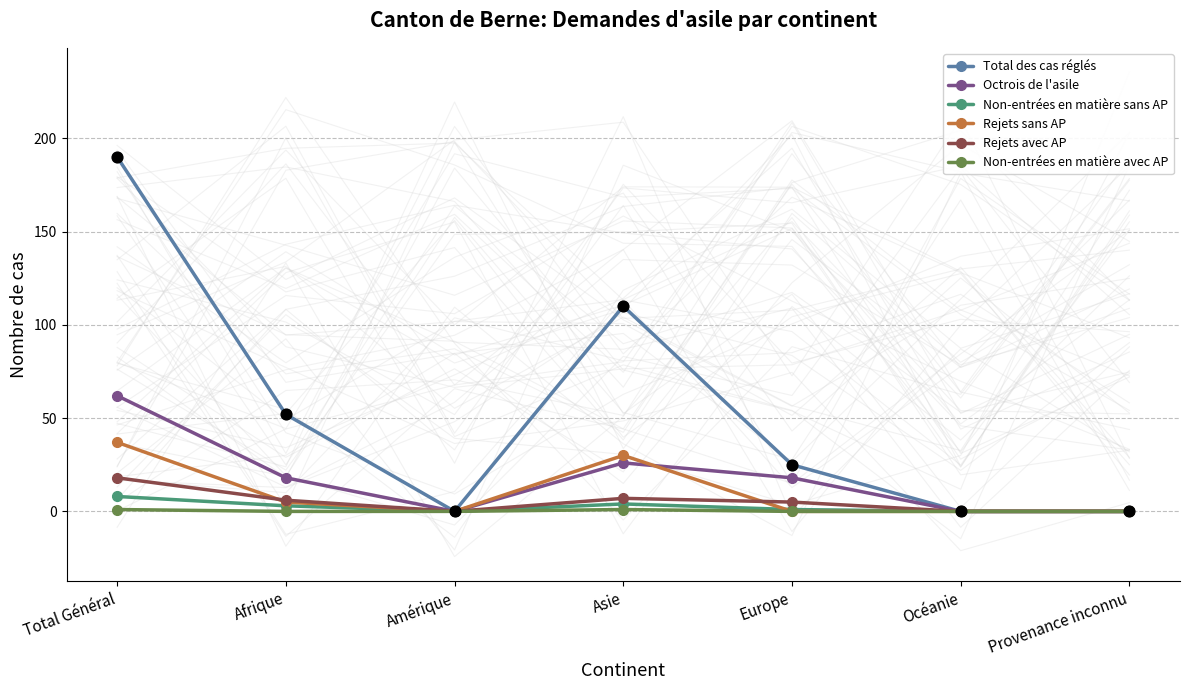

At how many categories does at least one series exceed 114?

1